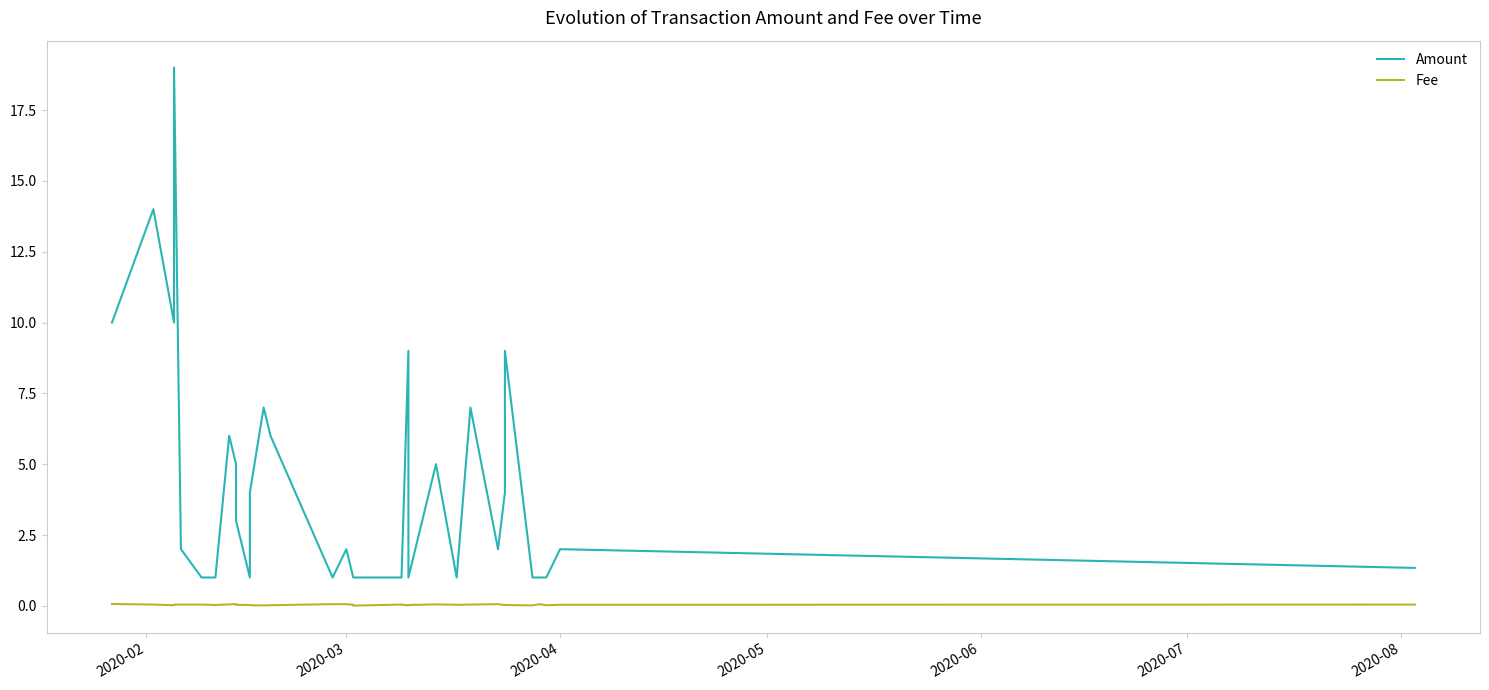

True or false: Fee and Amount intersect in this chart.

False